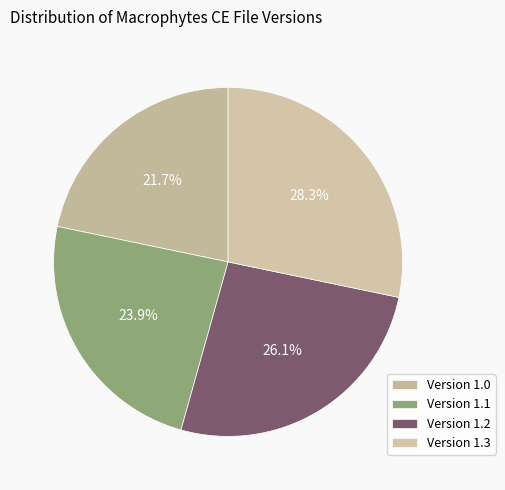

Does any single category account for the majority?

No